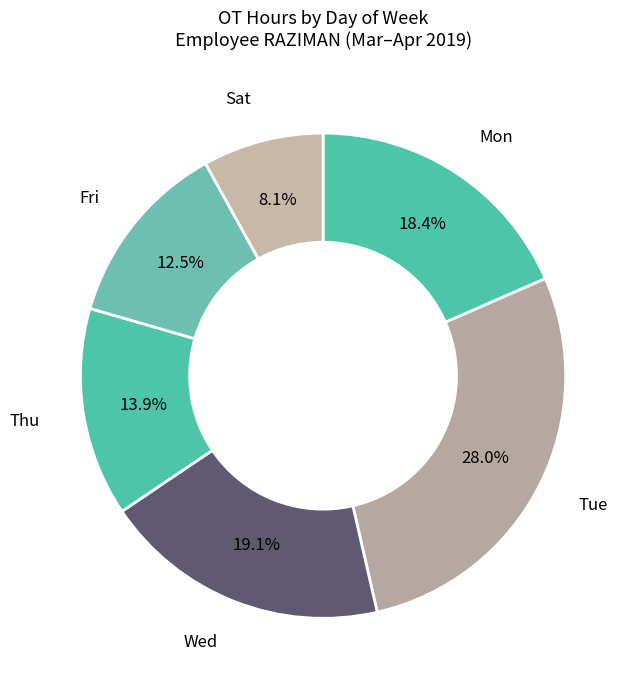

Between Sat and Wed, which is larger?

Wed